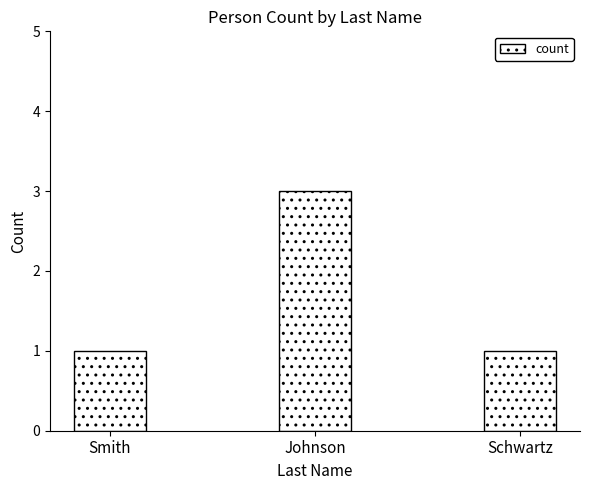

What is the sum of all values?

5